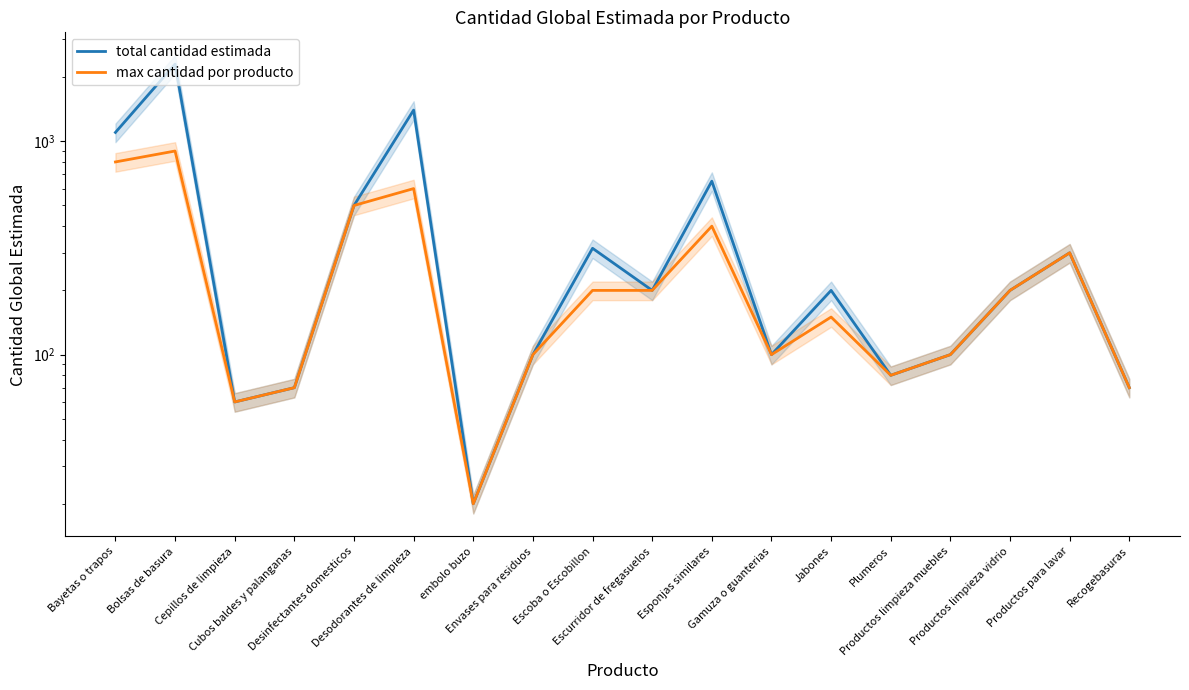

What are all the series names shown in the legend?

total cantidad estimada, max cantidad por producto